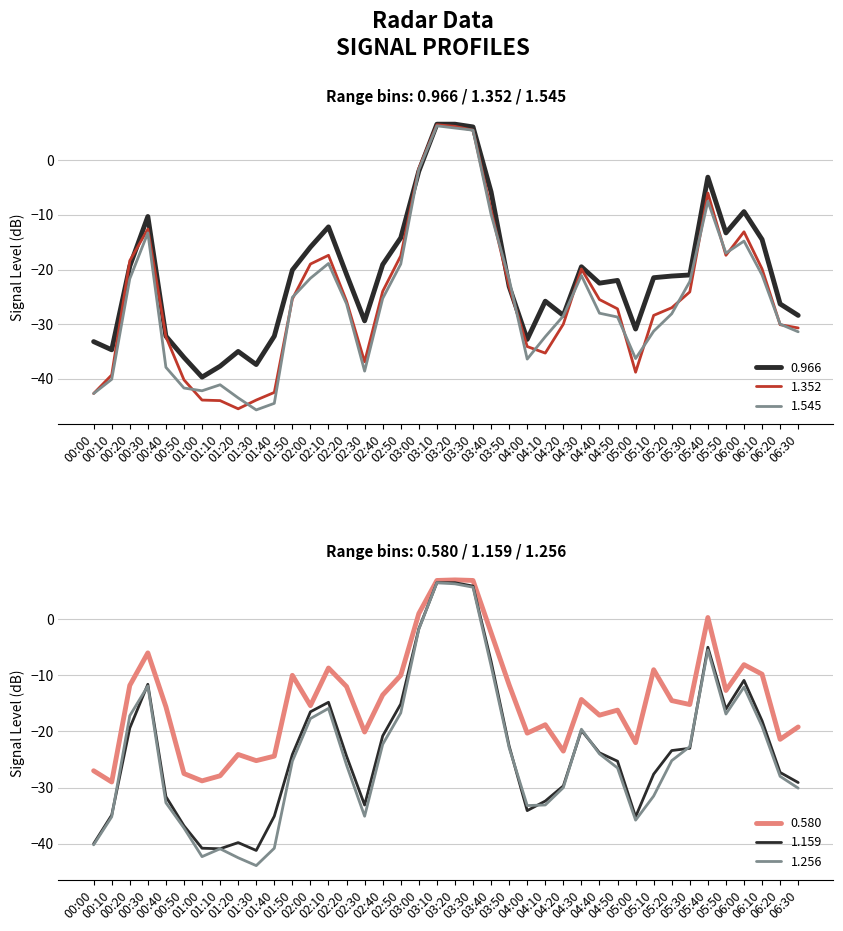

What is the lowest value of the 0.580 series?

-29.0